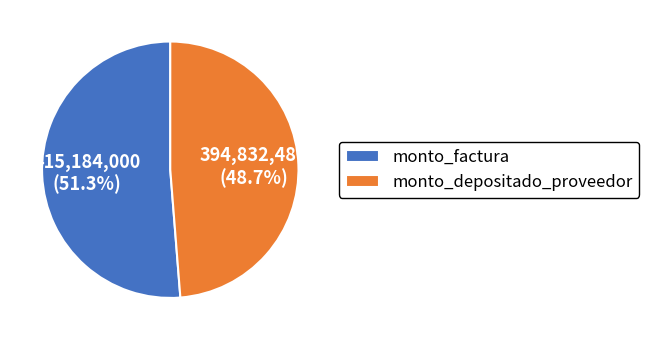

What is the largest slice in the pie chart?

monto_factura